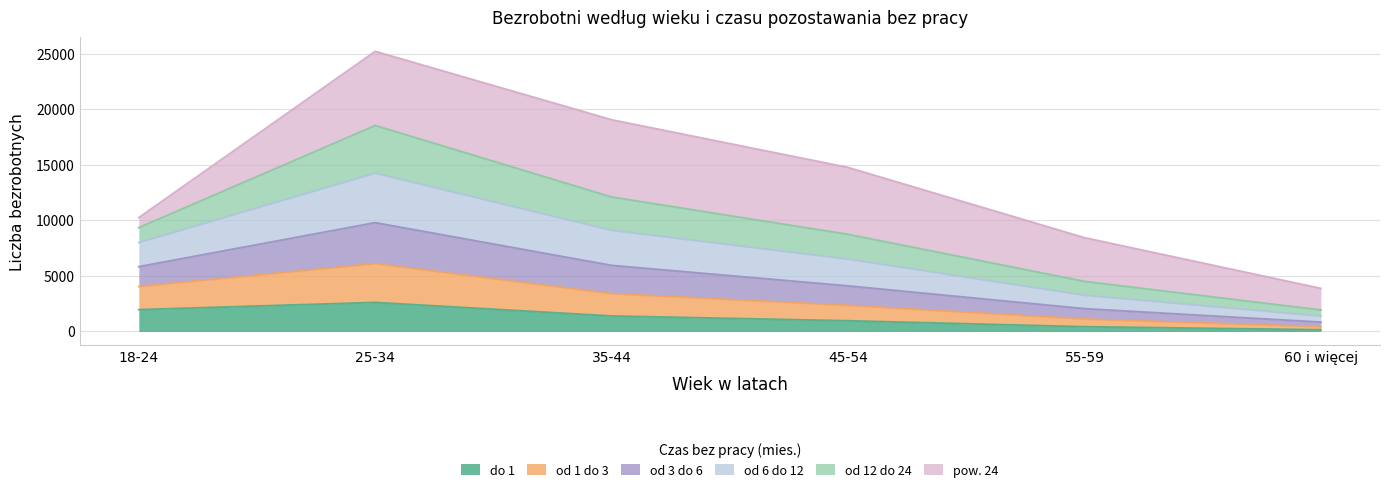

At which category is the sum across all series the highest?

25-34